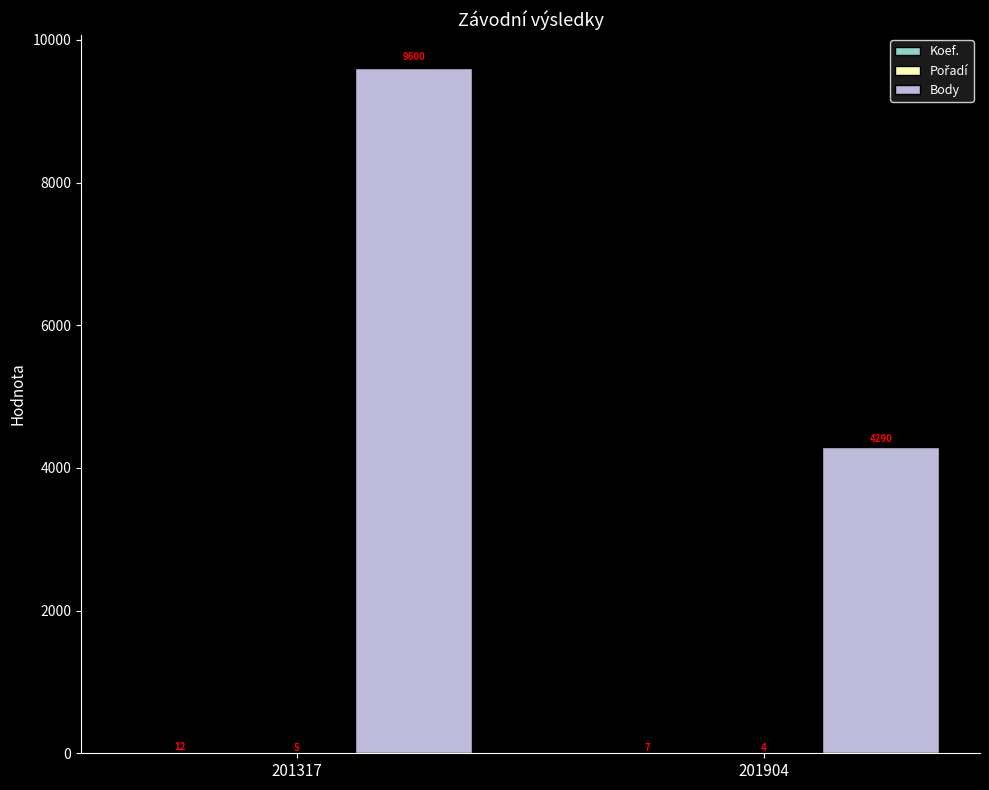

What is the total value across all series at 201904?

4301